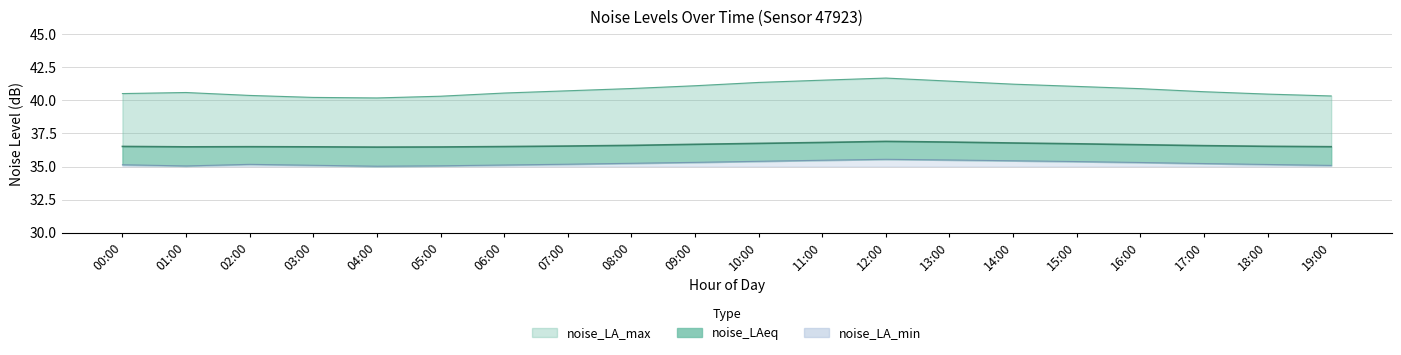

Reading right to left, what are all the values shown in this chart?

noise_LA_max: 19:00=40.3	18:00=40.5	17:00=40.6	16:00=40.9	15:00=41.0	14:00=41.2	13:00=41.5	12:00=41.7	11:00=41.5	10:00=41.4	09:00=41.1	08:00=40.9	07:00=40.7	06:00=40.5	05:00=40.3	04:00=40.2	03:00=40.2	02:00=40.4	01:00=40.6	00:00=40.5
noise_LAeq: 19:00=36.5	18:00=36.5	17:00=36.6	16:00=36.6	15:00=36.7	14:00=36.8	13:00=36.9	12:00=36.9	11:00=36.8	10:00=36.8	09:00=36.7	08:00=36.6	07:00=36.5	06:00=36.5	05:00=36.5	04:00=36.5	03:00=36.5	02:00=36.5	01:00=36.5	00:00=36.5
noise_LA_min: 19:00=35.1	18:00=35.2	17:00=35.2	16:00=35.3	15:00=35.4	14:00=35.4	13:00=35.5	12:00=35.5	11:00=35.5	10:00=35.4	09:00=35.3	08:00=35.2	07:00=35.2	06:00=35.1	05:00=35.1	04:00=35.0	03:00=35.1	02:00=35.2	01:00=35.0	00:00=35.1